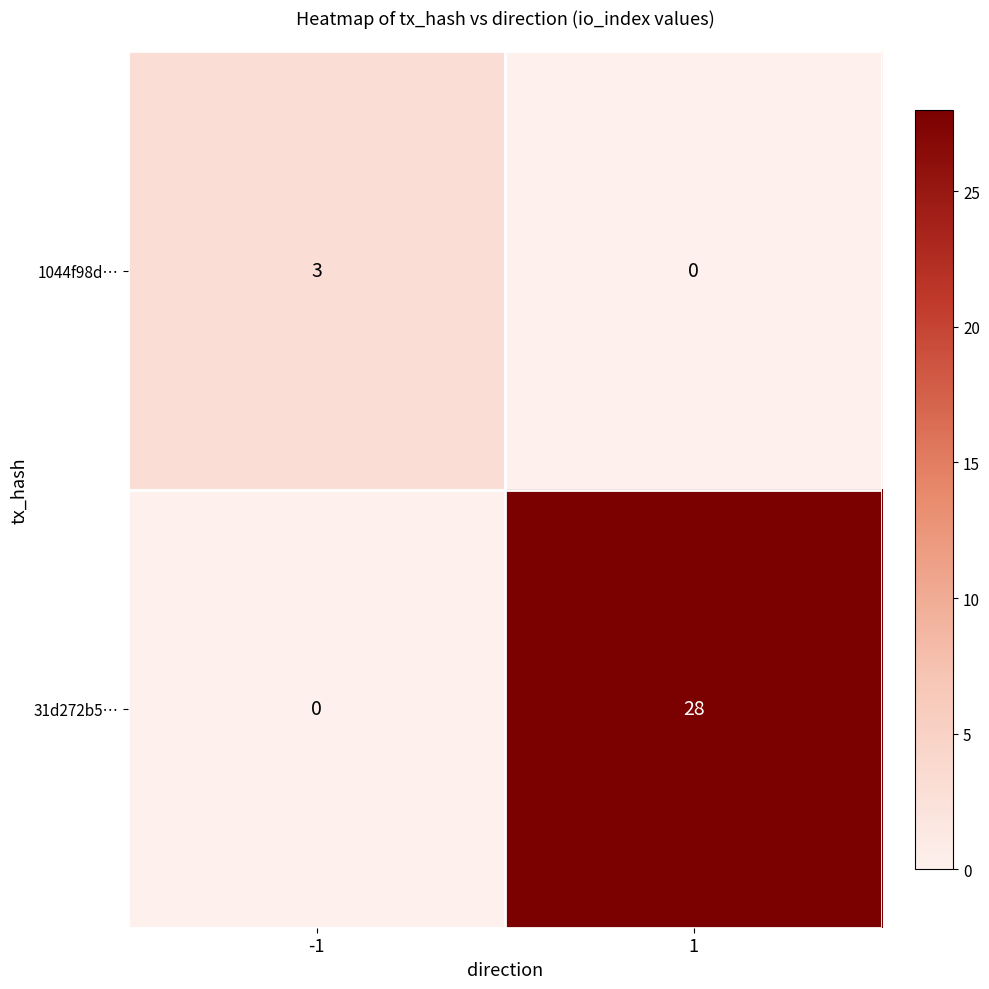

The 1044f98d… series shows 0 at 1. True or false?

True